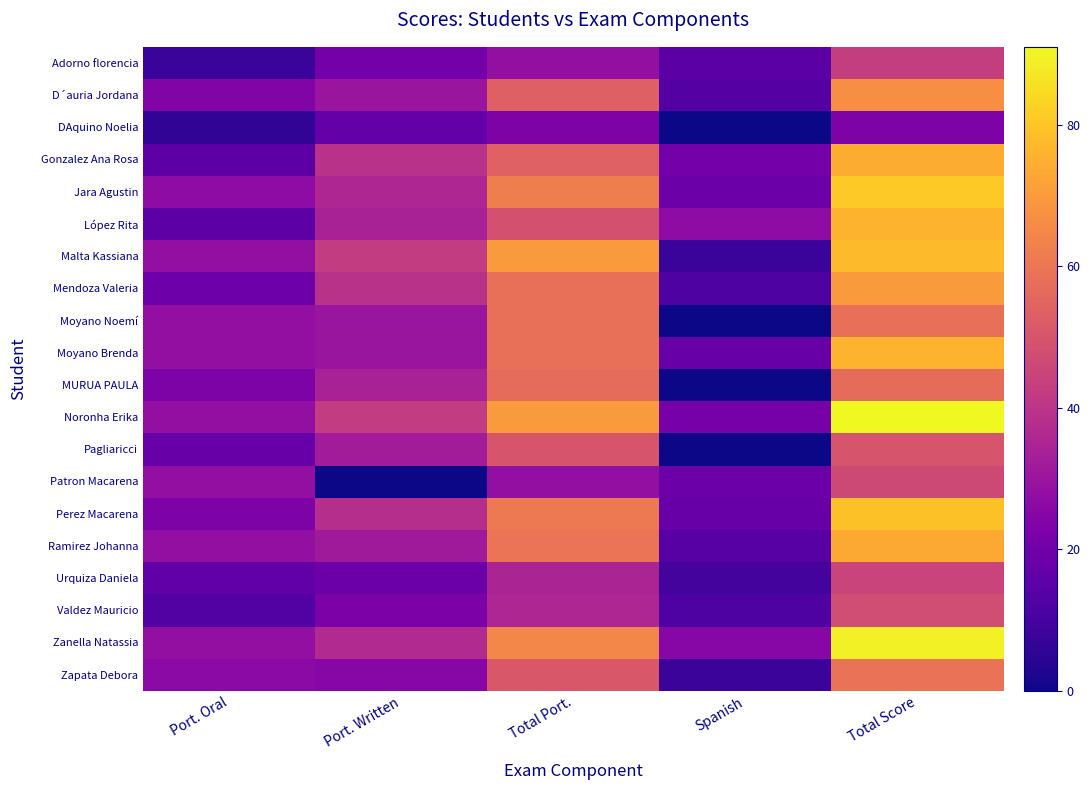

What is the spread (max minus min) of values at Port. Written?

42.0